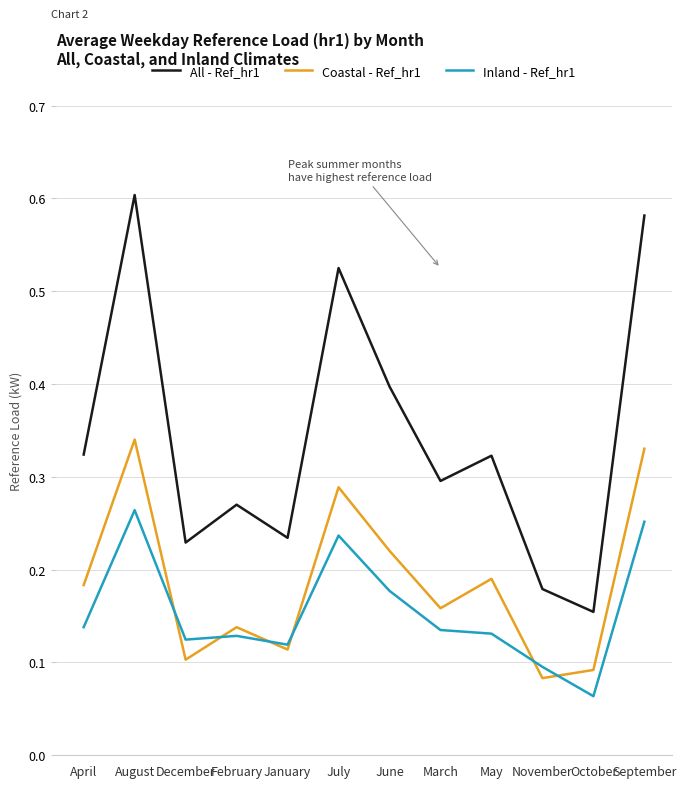

List the series in order of their peak value, highest first.

All - Ref_hr1, Coastal - Ref_hr1, Inland - Ref_hr1